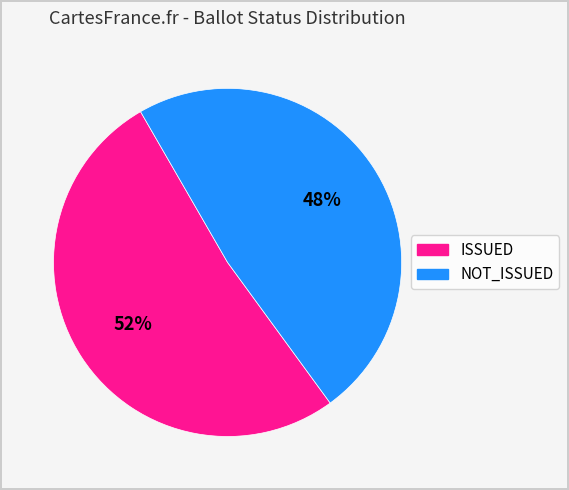

To the nearest percent, what is the average slice percentage?

50%